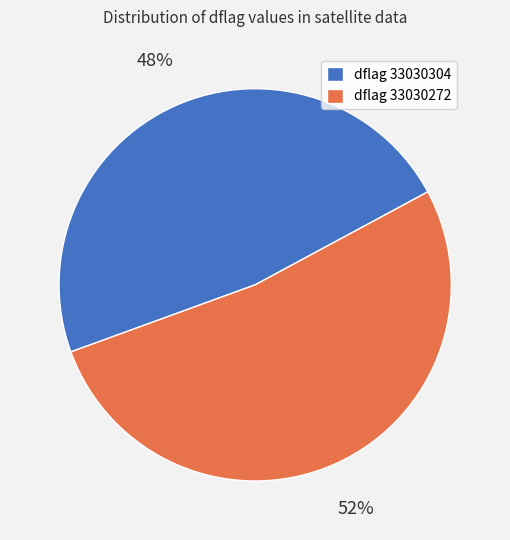

Between dflag 33030304 and dflag 33030272, which is larger?

dflag 33030272